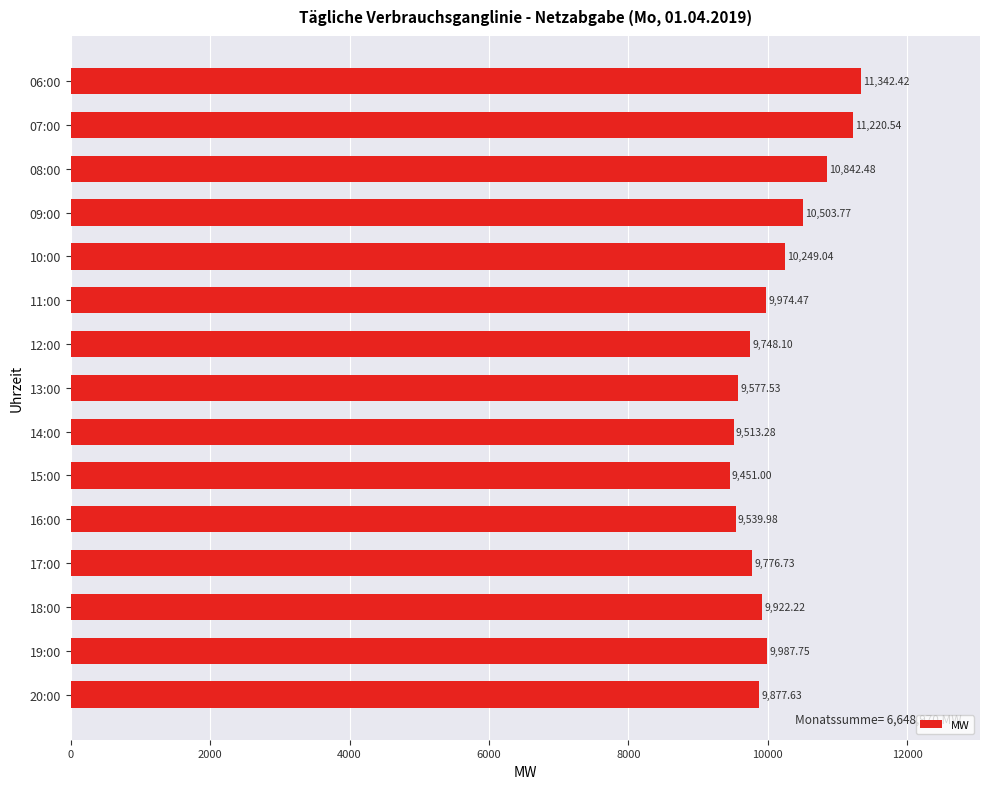

What is the greatest value displayed?

11342.4